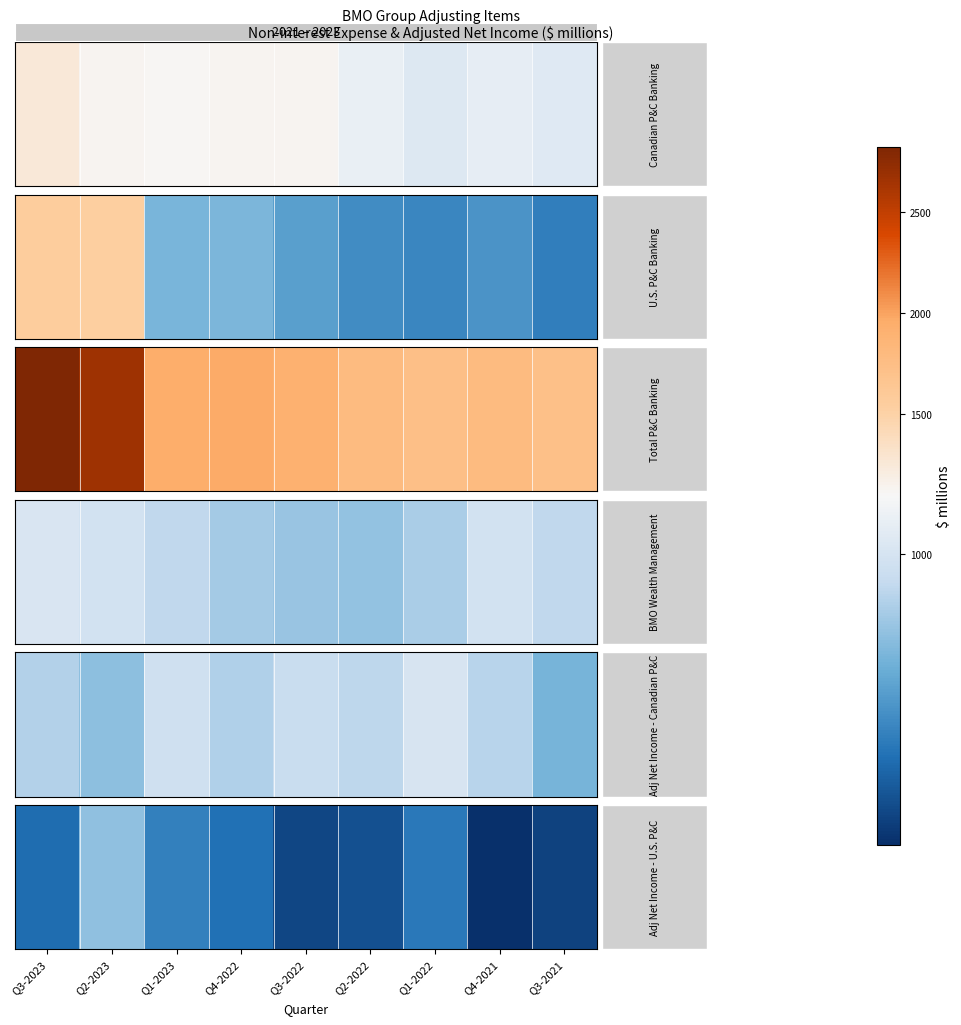

Count the number of categories in the chart.

9